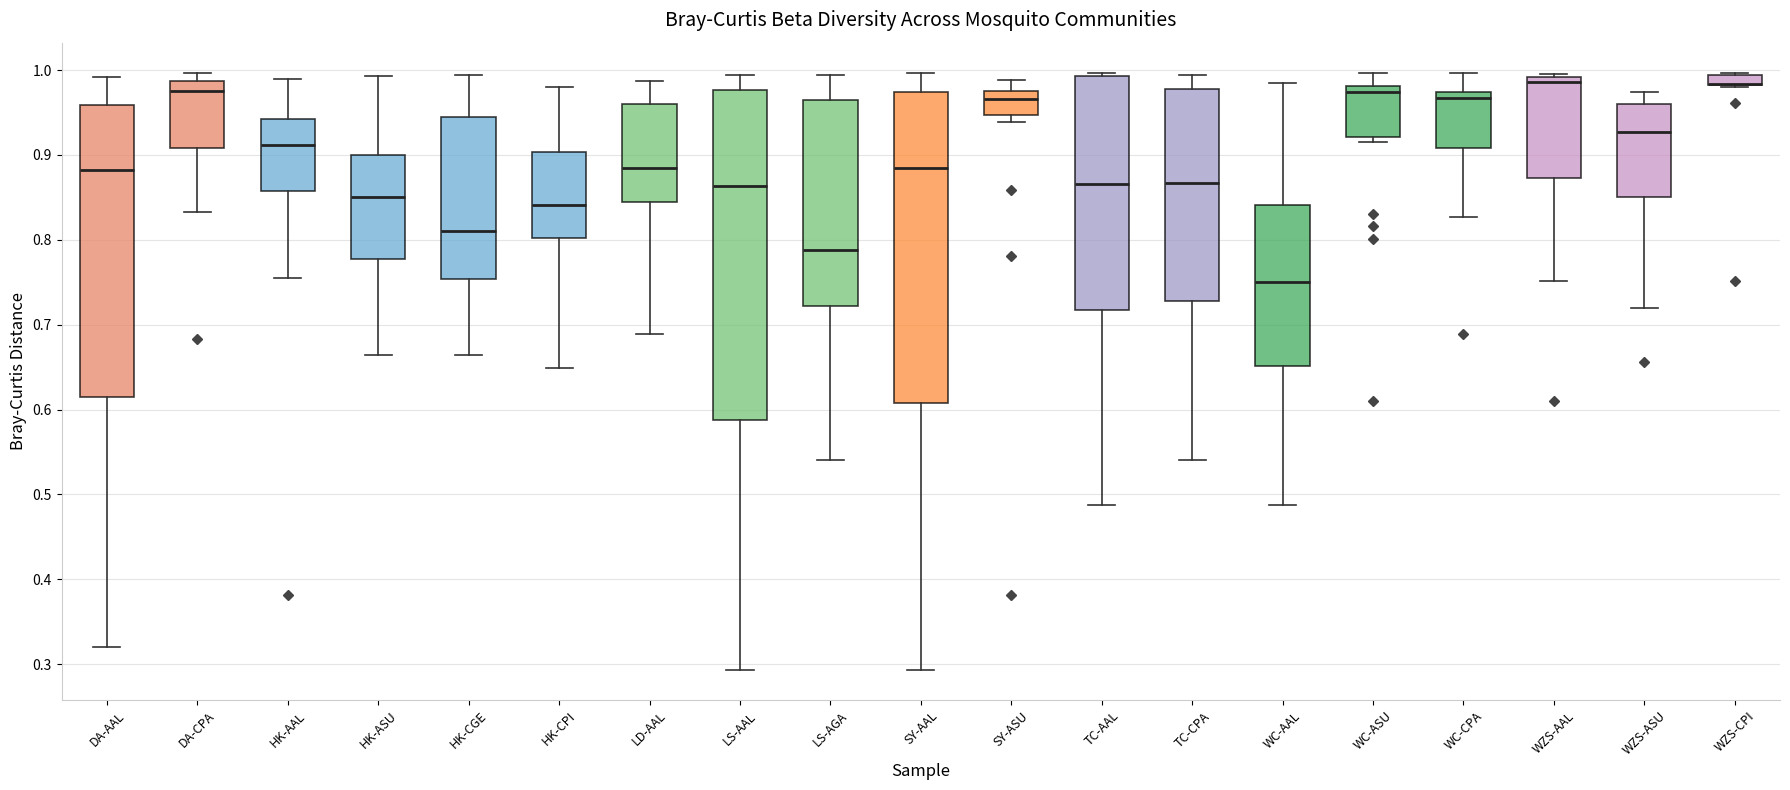

Comparing the boxes themselves (not the whiskers), which one is the tallest?

LS-AAL